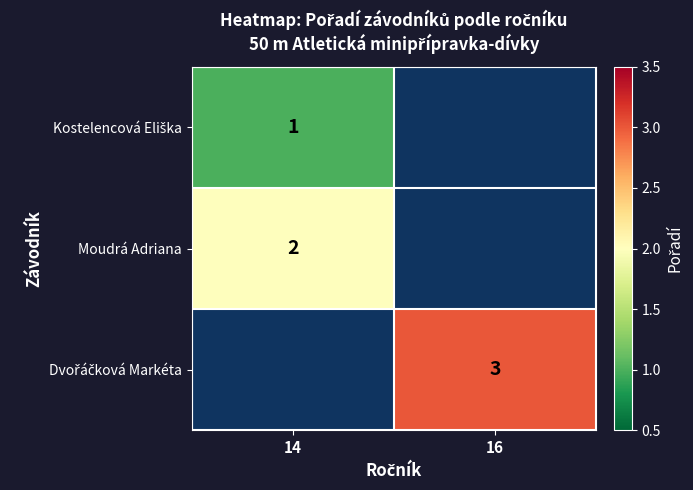

The Moudrá Adriana series shows 3 at 14. True or false?

False